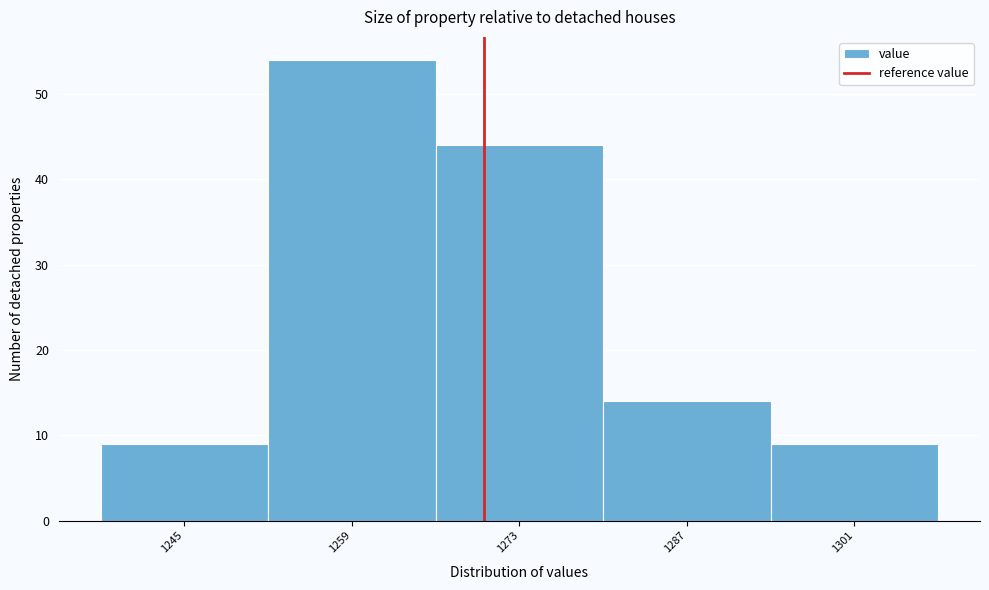

Which range on the x-axis has the tallest bar?

1252 to 1266